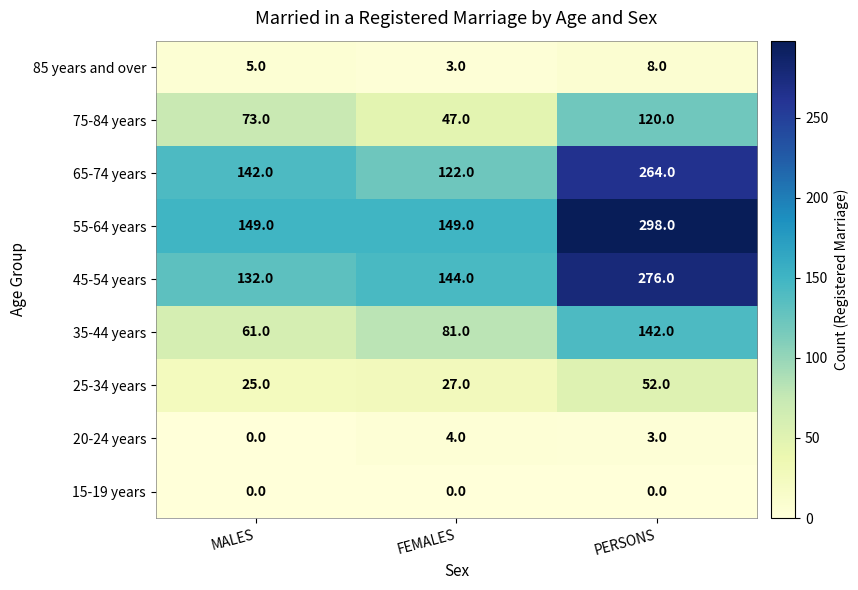

Is it true that 75-84 years equals 73 at MALES?

True